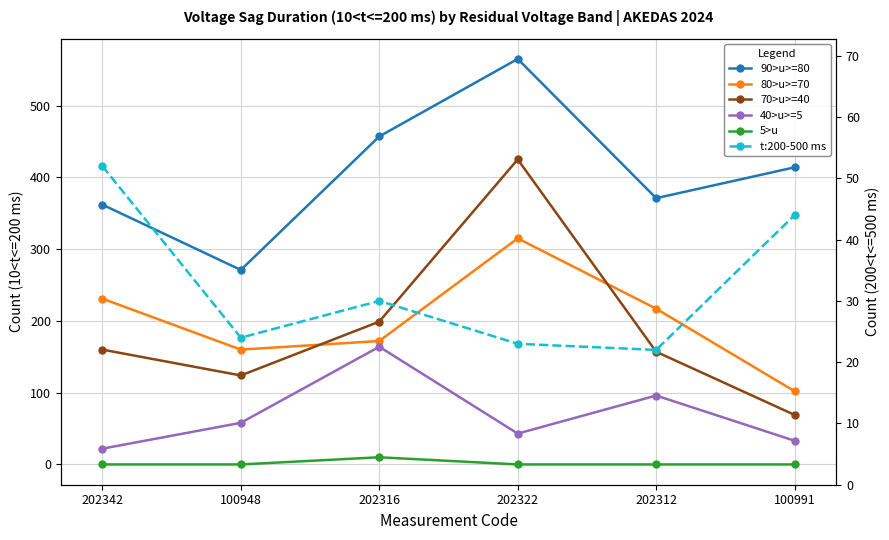

What is the sum of all 5>u values?

10